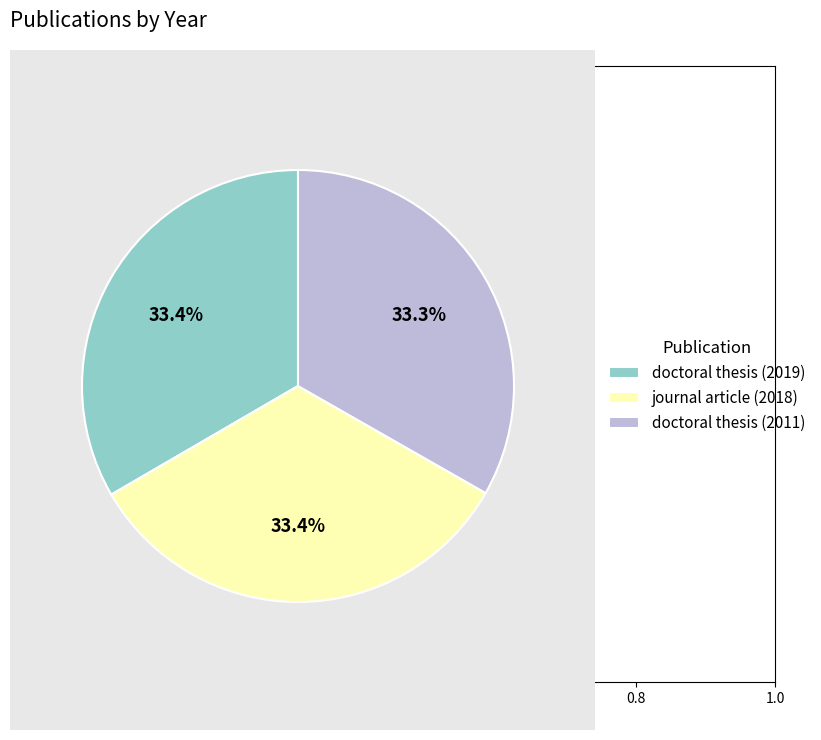

How many slices are in this pie chart?

3